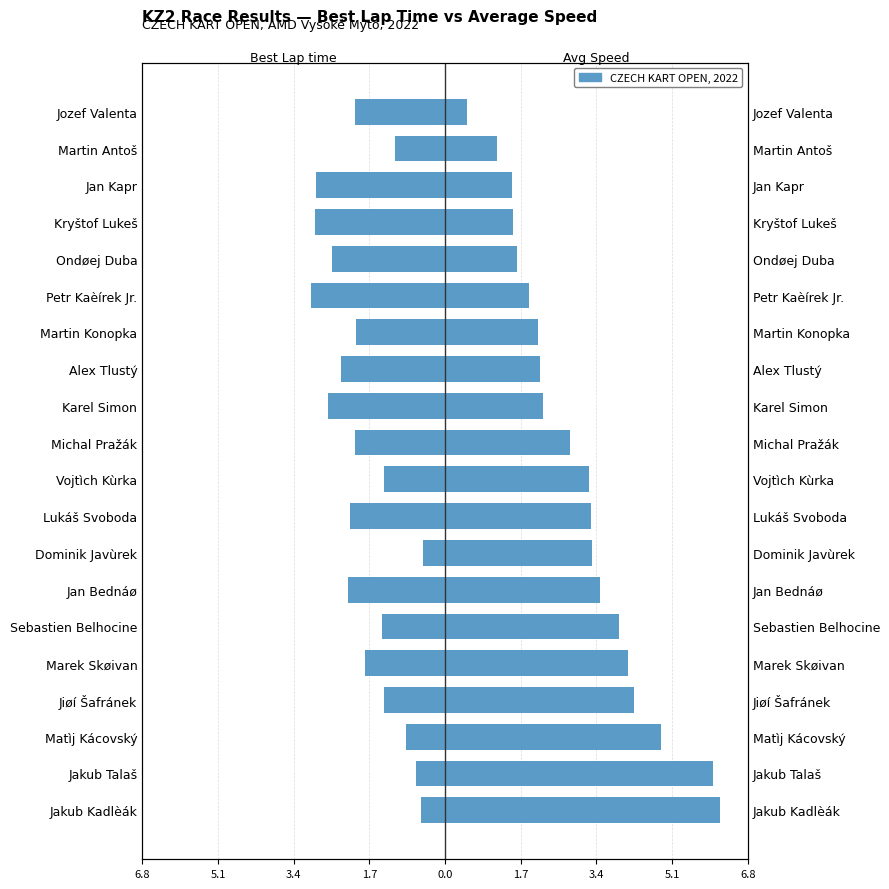

How many values in the Best Lap time series are below -2?

11